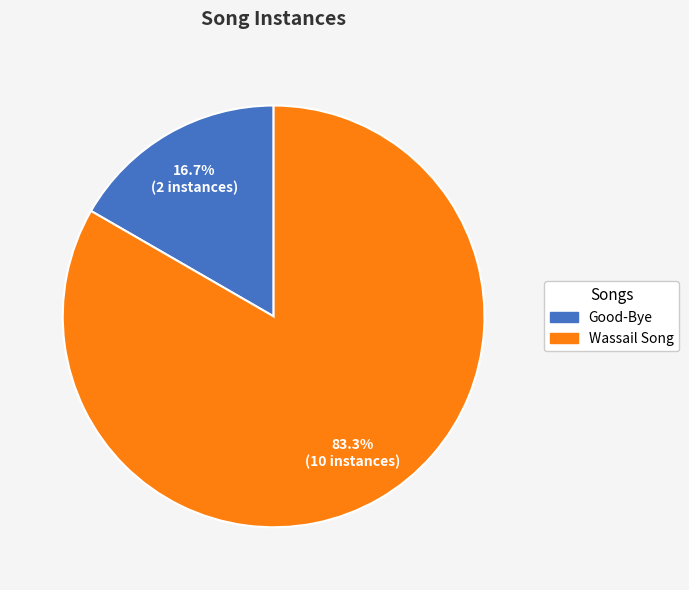

Count the number of slices in the pie.

2